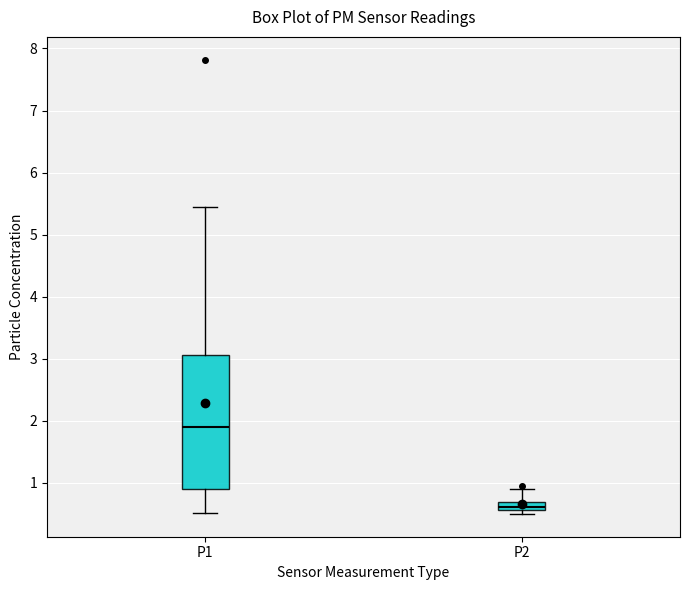

Where does the lower whisker of the box for P1 end on the y-axis? The values are not printed on the chart, so give them approximately, as read against the axis.

0.5